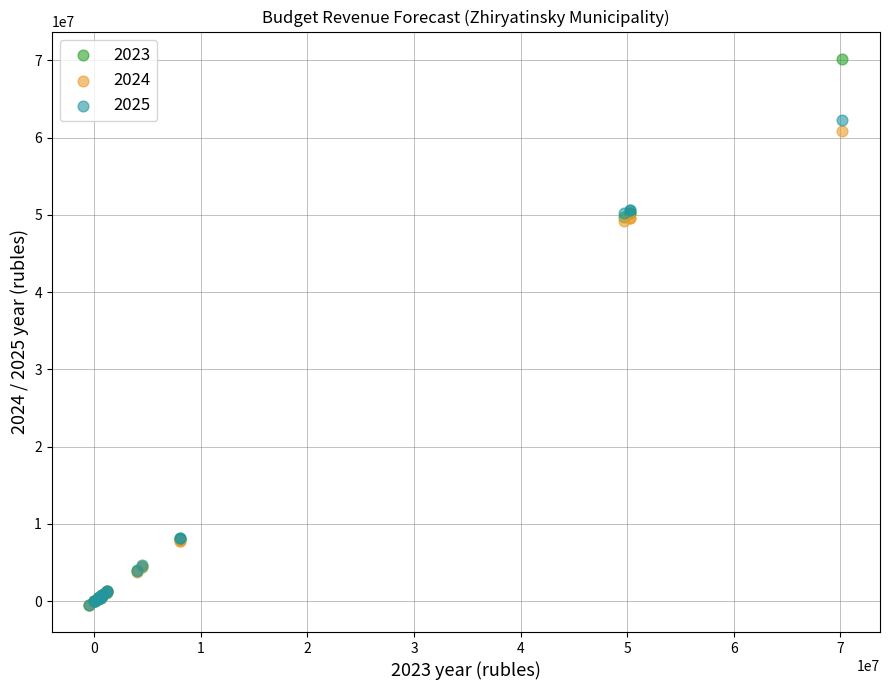

Which series contains the highest Y value?

2023